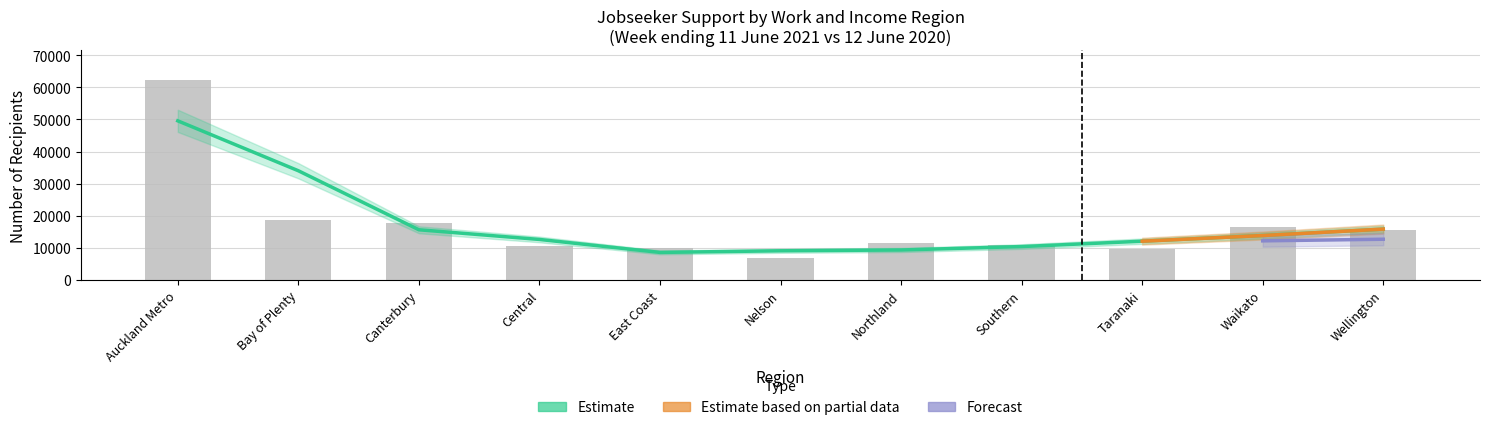

Where is Reported week nearest to the value 35703?

Bay of Plenty